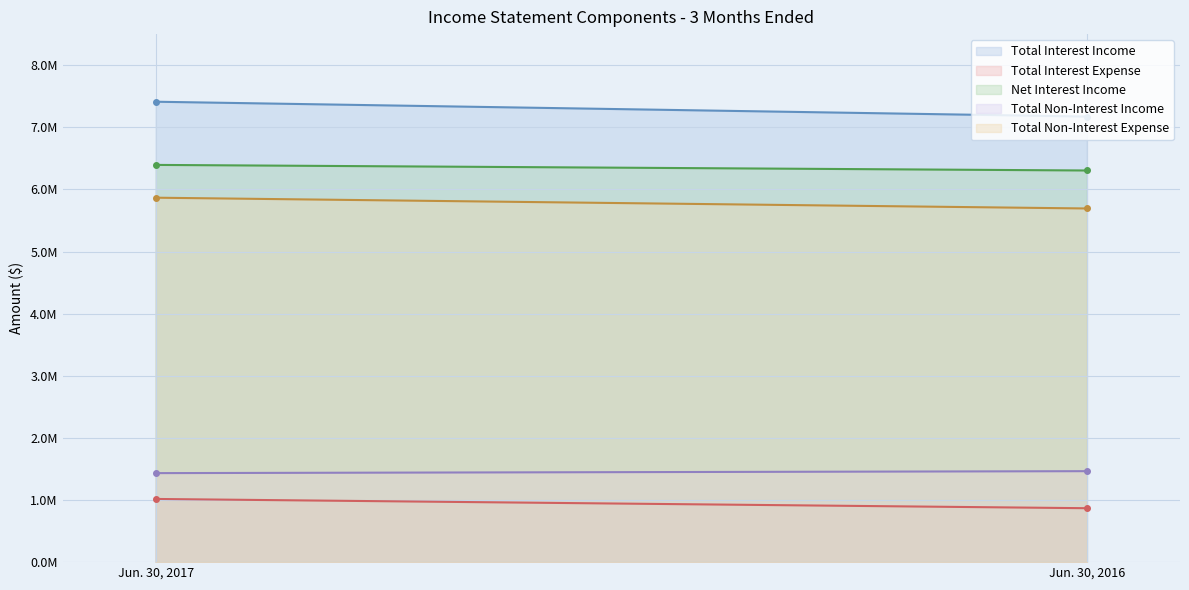

Between Jun. 30, 2017 and Jun. 30, 2016, which series saw the biggest shift?

Total Interest Income